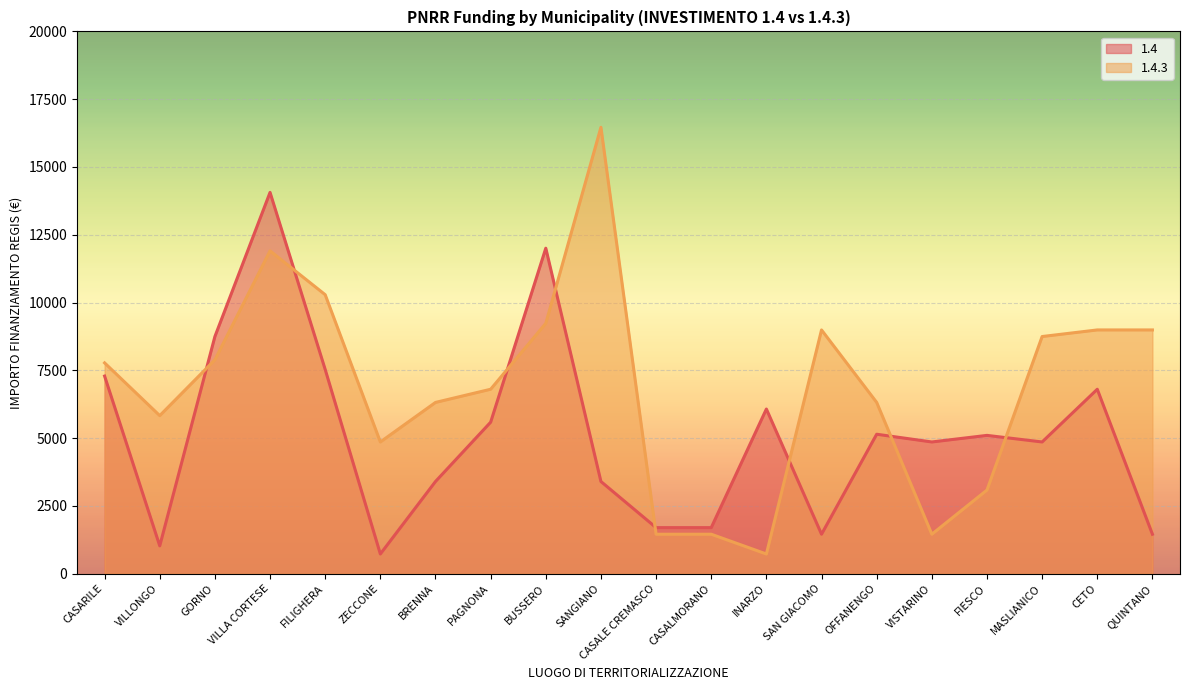

Where is the first local maximum for 1.4?

VILLA CORTESE